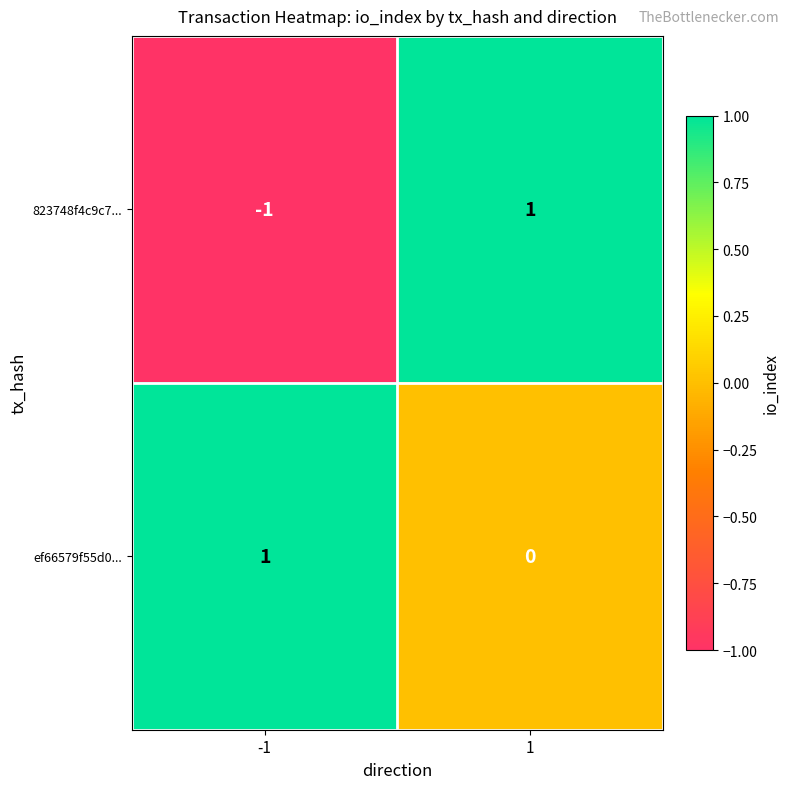

How many values in 823748f4c9c7... are above zero?

1